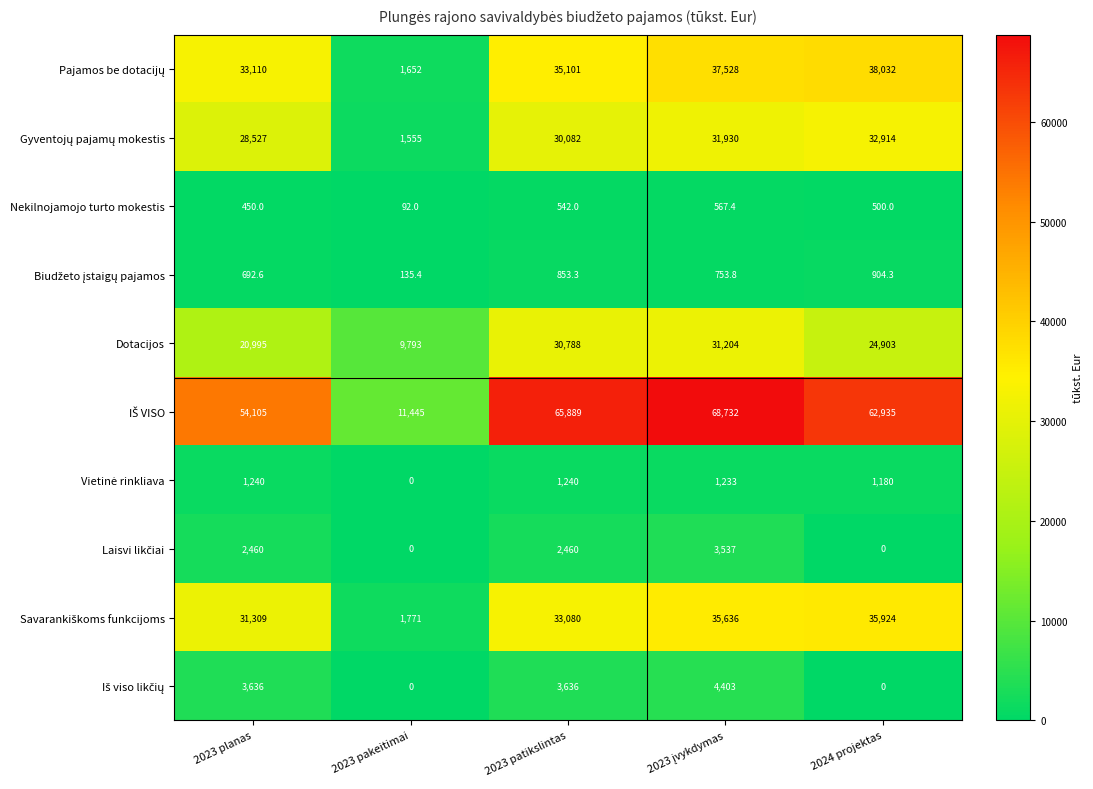

The value of Nekilnojamojo turto mokestis at 2023 patikslintas is 797.6. True or false?

False